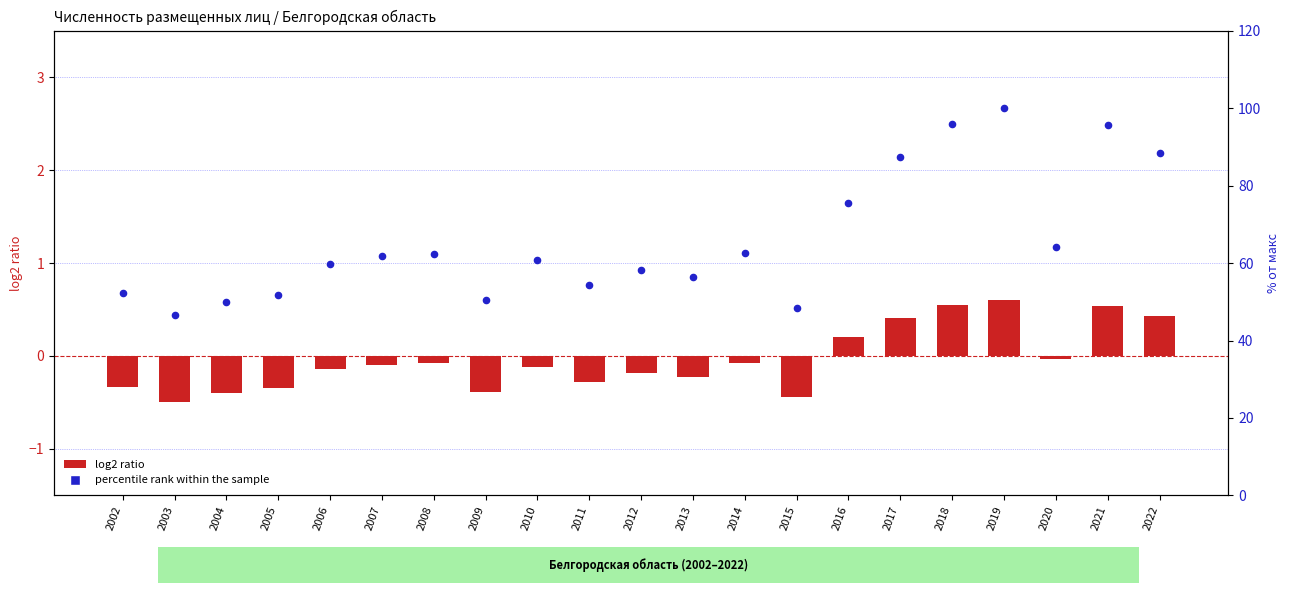

At how many categories does at least one series exceed 64?

7